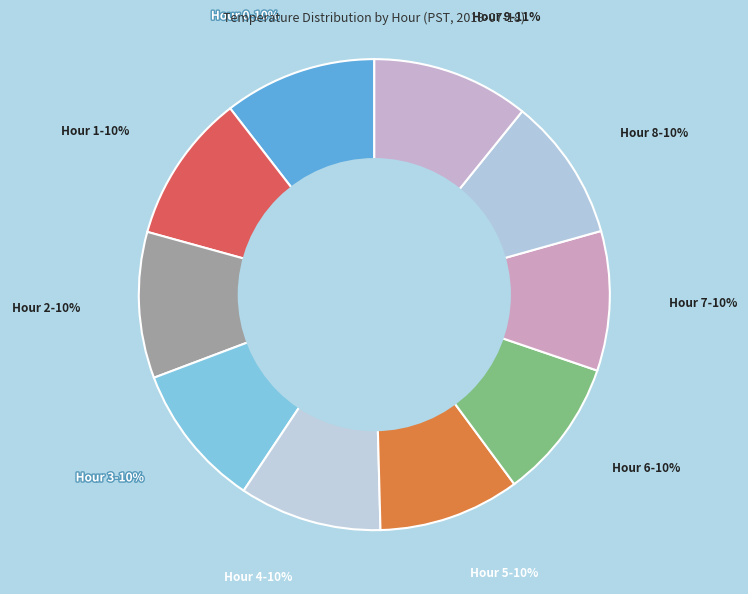

How many segments does this pie chart have?

10